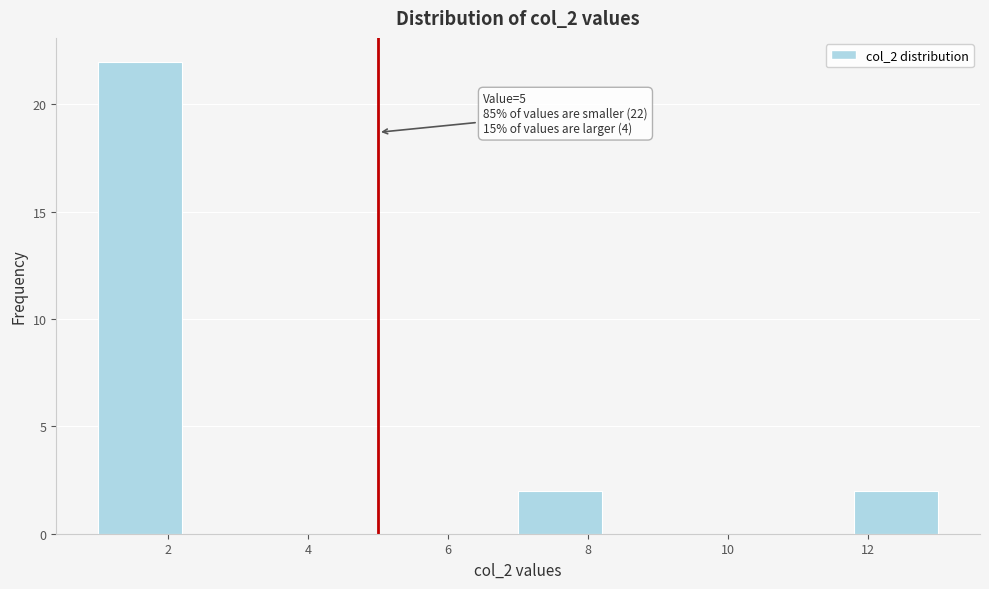

Over which range of the x-axis is the bar tallest?

1.0 to 2.2